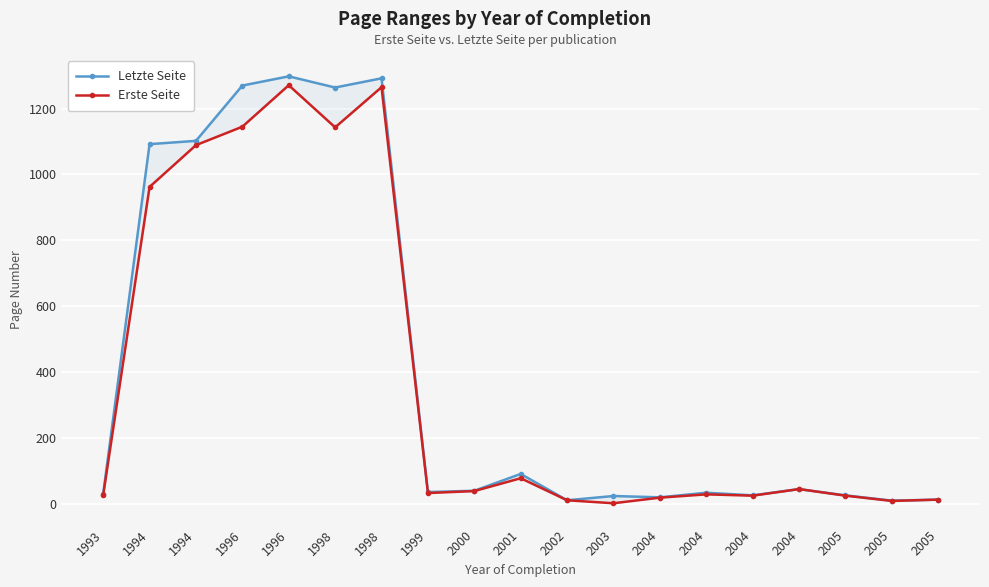

What is the difference between the Letzte Seite values at 1994 and 1993?

1072